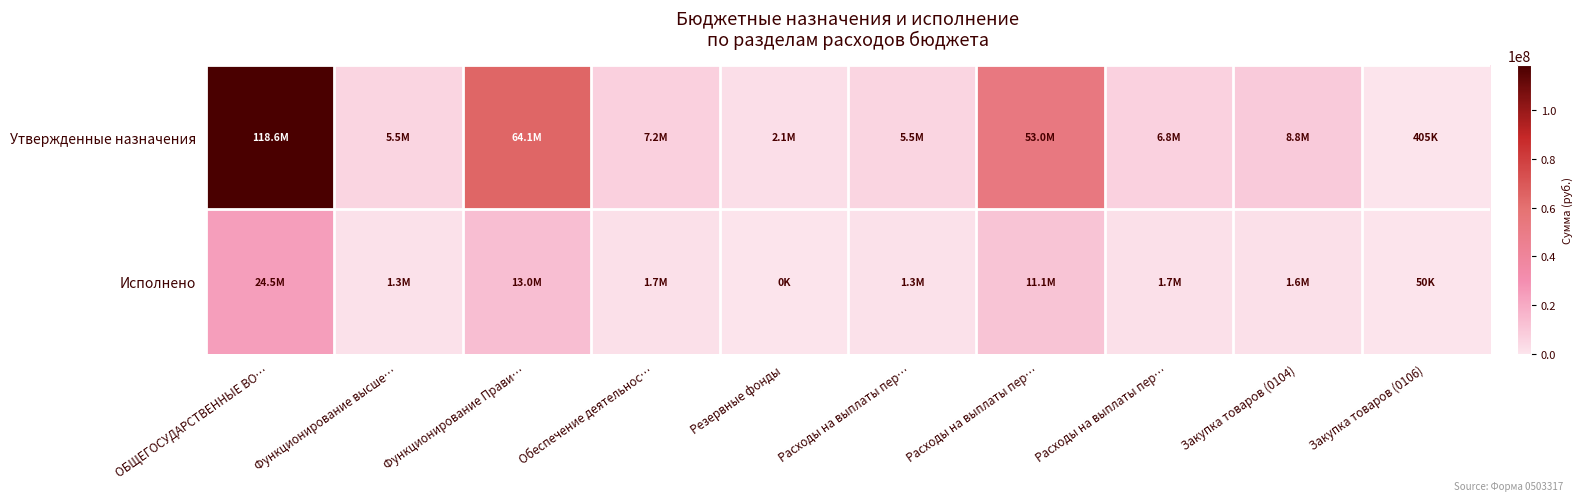

Rank the series at Функционирование высше… from highest to lowest value.

Утвержденные назначения, Исполнено